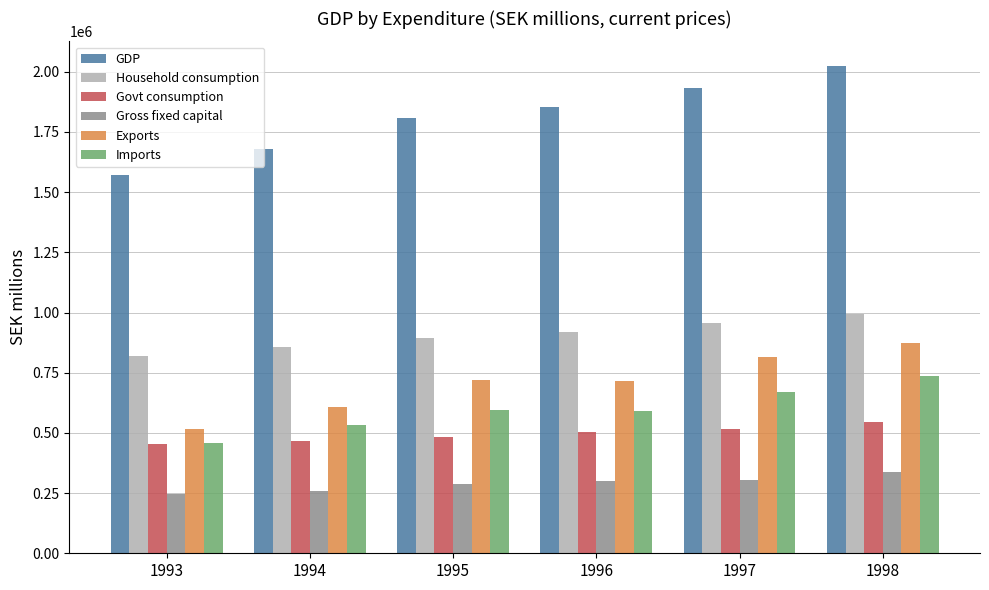

Which series has the largest range (max minus min)?

GDP